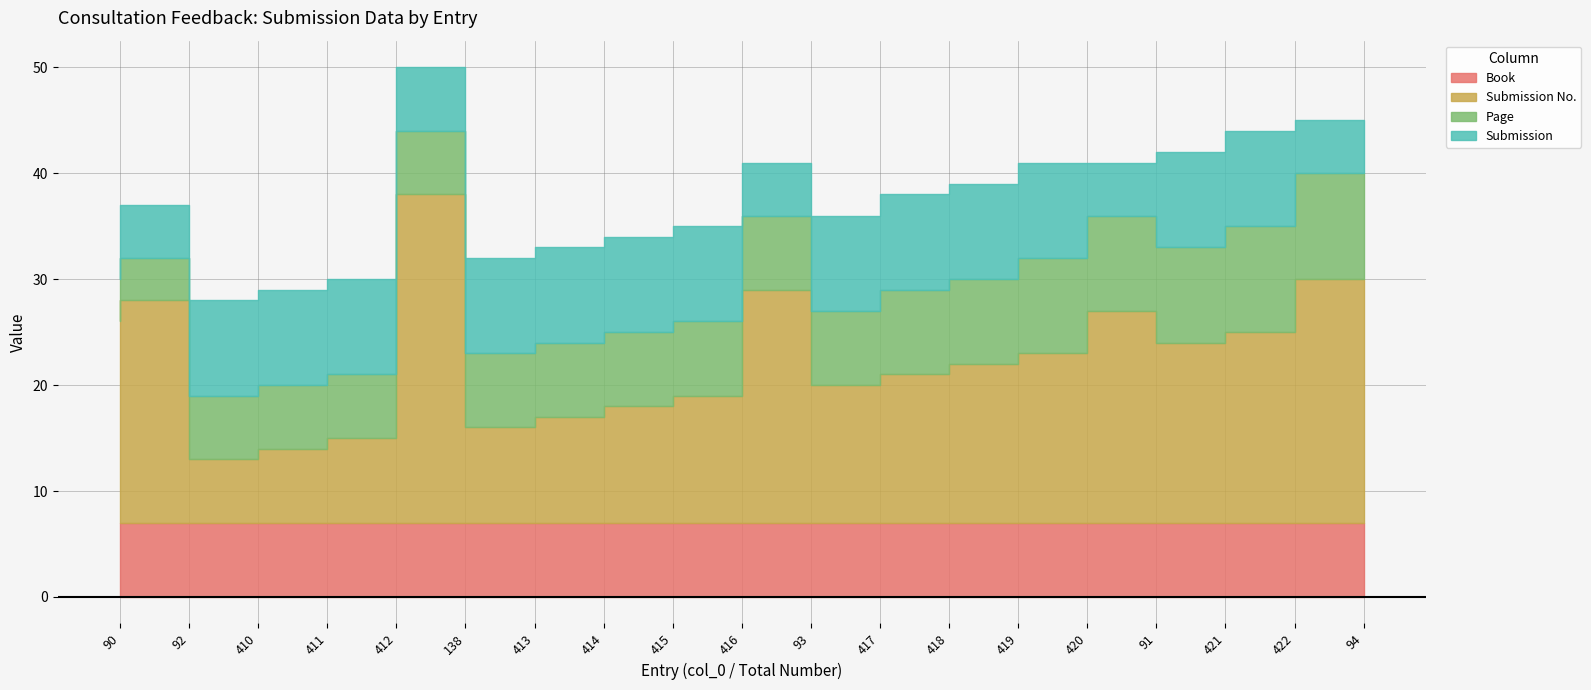

What is the minimum value for Page?

4